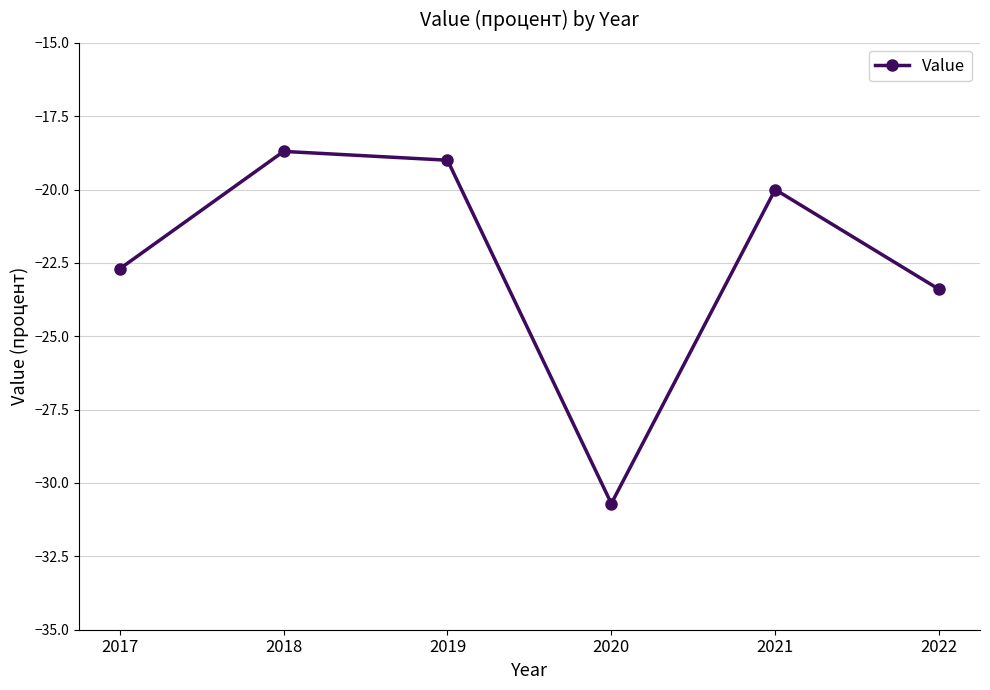

List the labels in order of value, smallest first.

2020, 2022, 2017, 2021, 2019, 2018